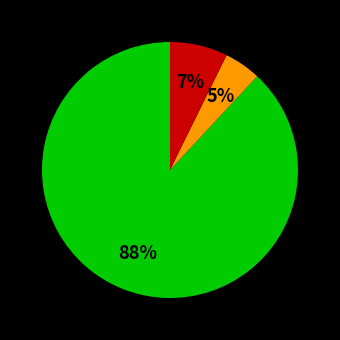

To the nearest percent, what is the difference between the largest and smallest slice percentages?

83%